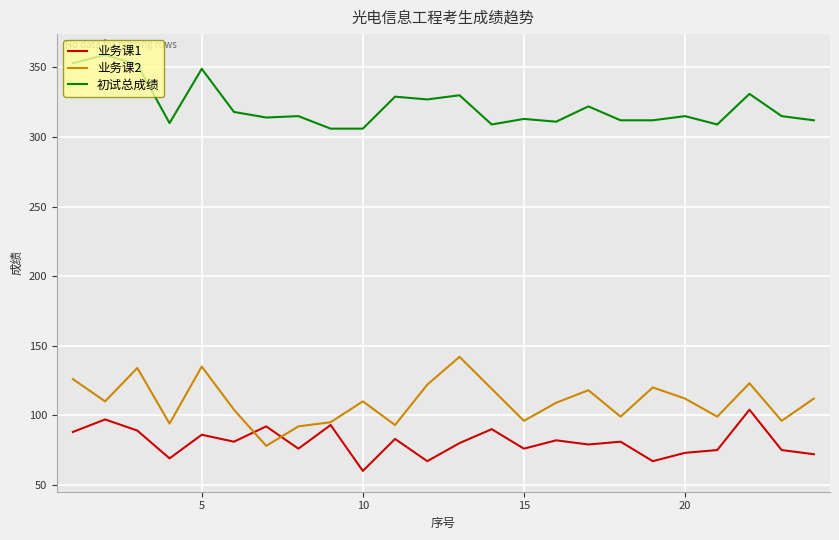

True or false: 初试总成绩 and 业务课2 cross at least once.

False